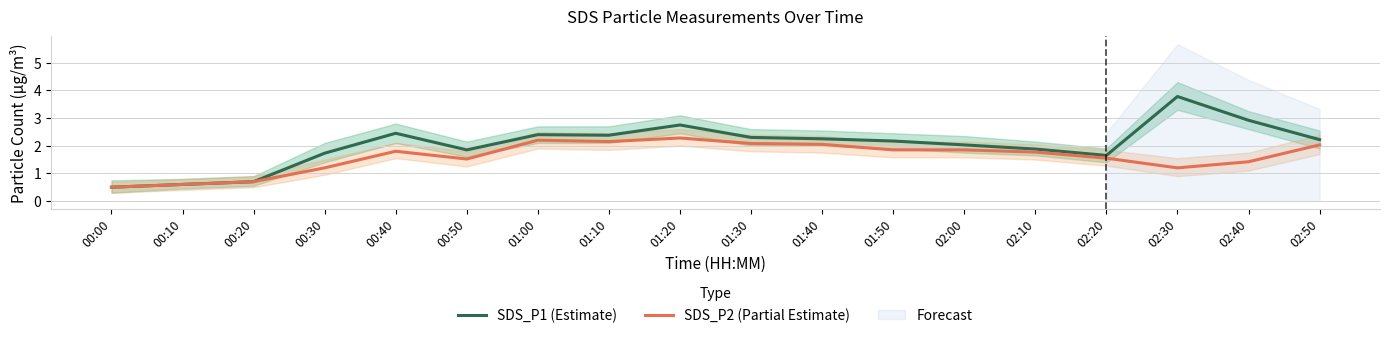

What is the value of the SDS_P2 (Partial Estimate) point at the 2nd from the left?

0.6